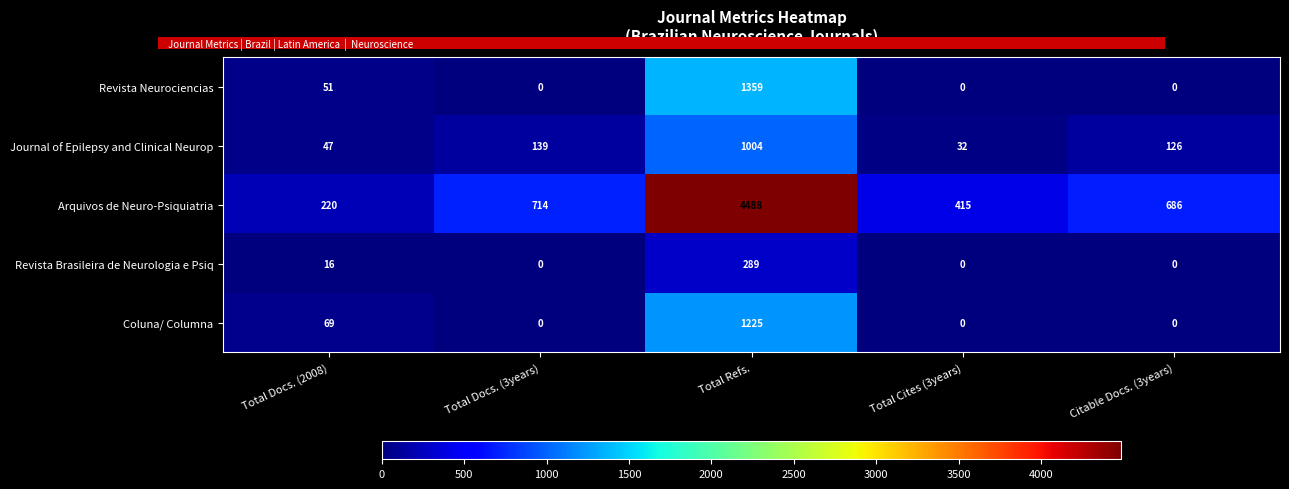

What is the spread (max minus min) of values at Total Docs. (3years)?

714